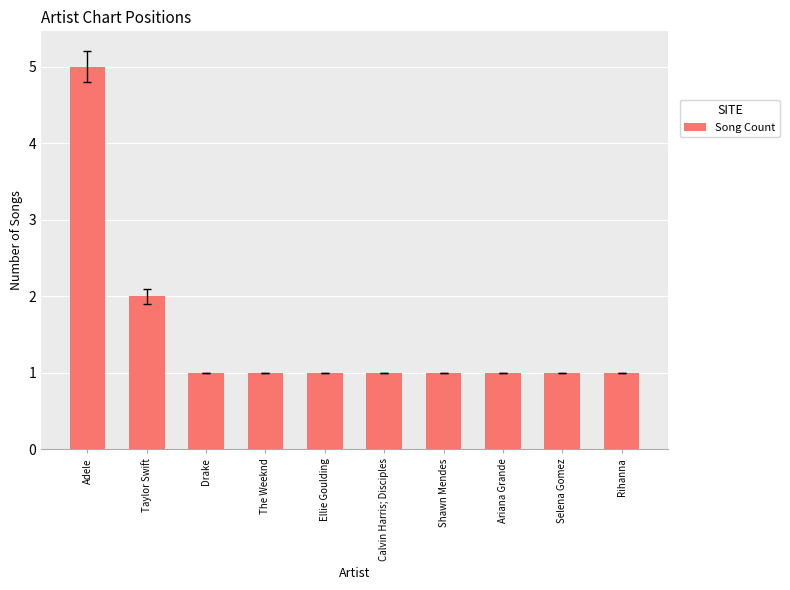

Reading right to left, what are all the values shown in this chart?

Rihanna=1	Selena Gomez=1	Ariana Grande=1	Shawn Mendes=1	Calvin Harris; Disciples=1	Ellie Goulding=1	The Weeknd=1	Drake=1	Taylor Swift=2	Adele=5